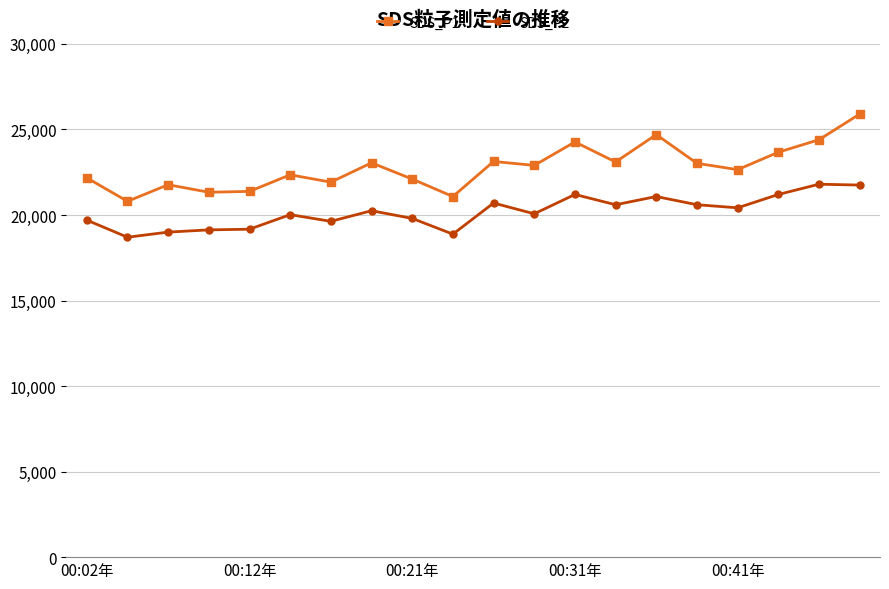

What is the maximum value shown in the chart?

25900